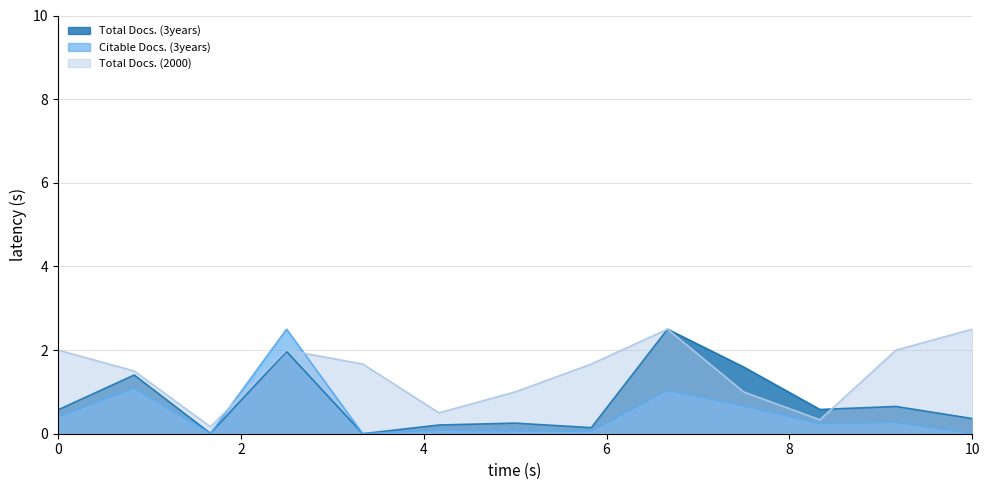

The Citable Docs. (3years) series shows 0.4 at 11. True or false?

False